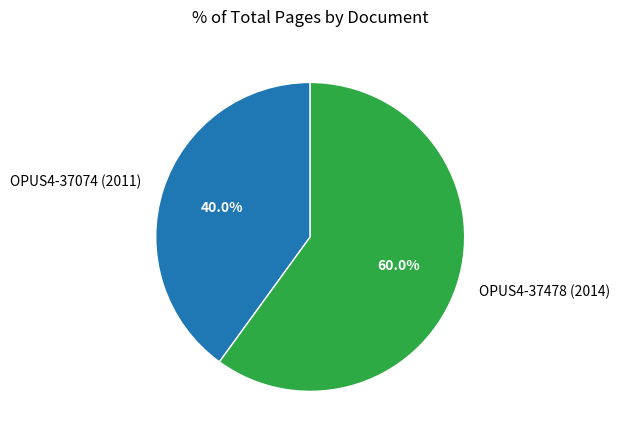

Rank the categories by value from highest to lowest.

OPUS4-37478 (2014), OPUS4-37074 (2011)